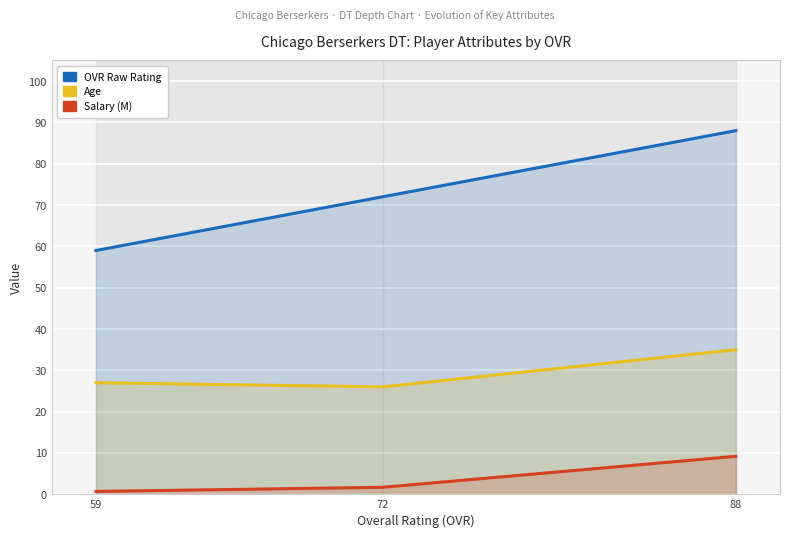

Between 59 and 88, which is larger?

88